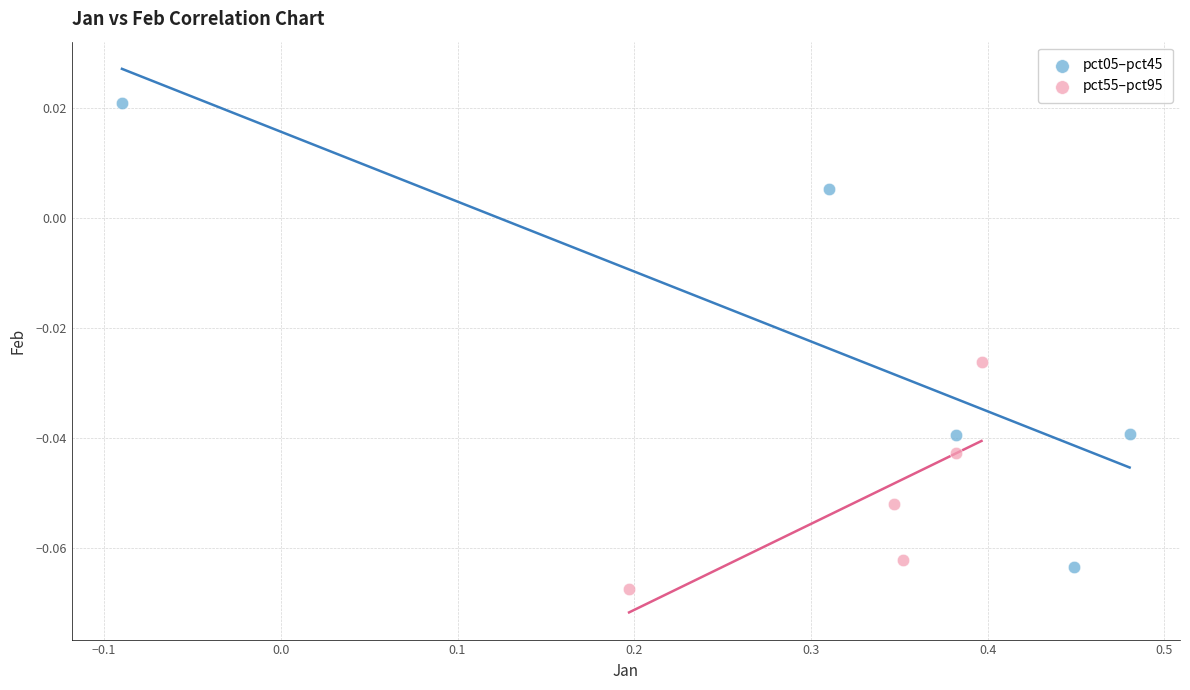

Which series contains the highest Y value?

pct05–pct45